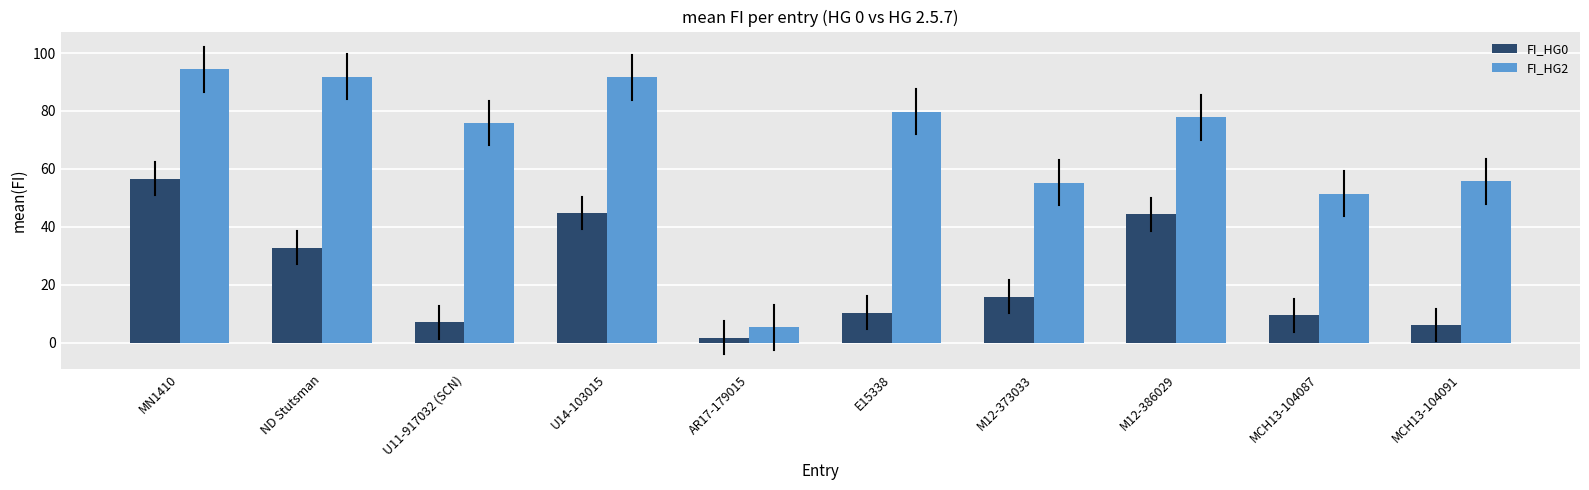

The value of FI_HG2 at MCH13-104091 is 77.9. True or false?

False